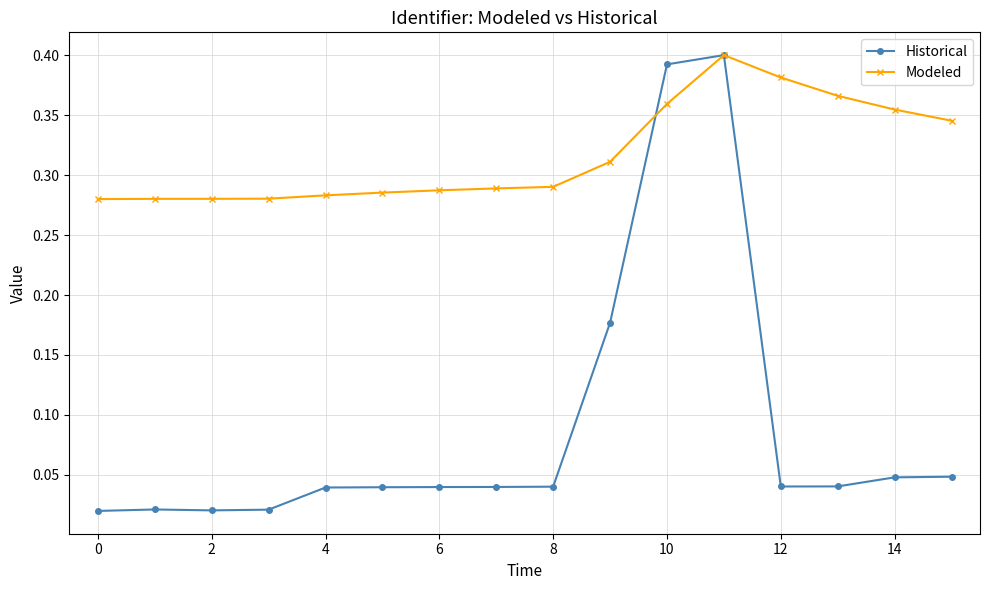

At how many categories does at least one series exceed 0?

16